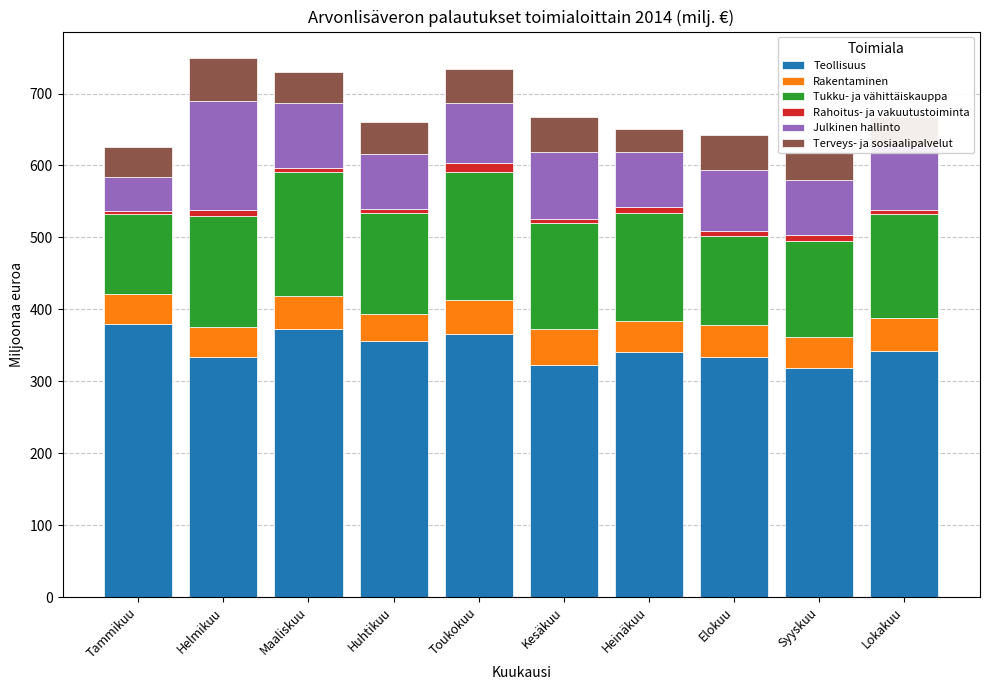

Is it true that Teollisuus equals 485.3 at Elokuu?

False